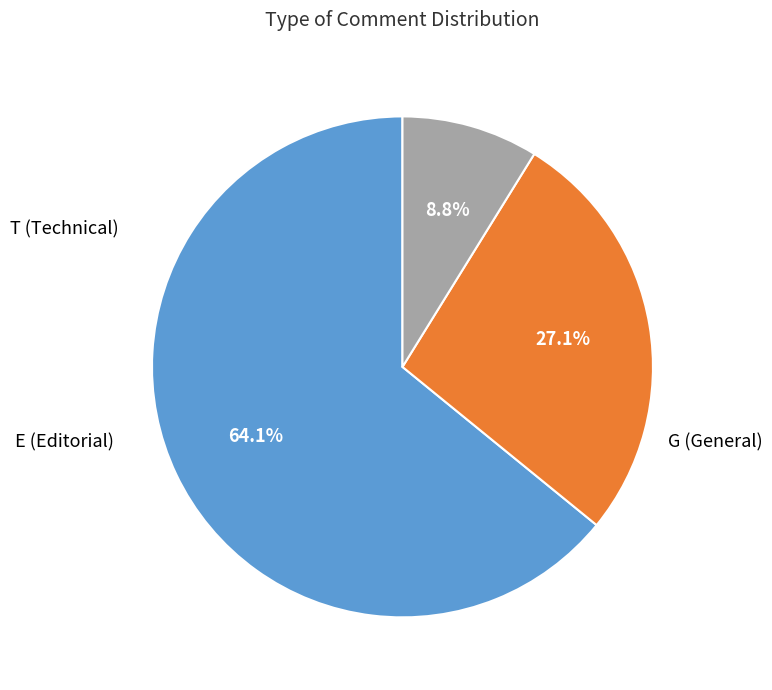

Count the number of slices in the pie.

3